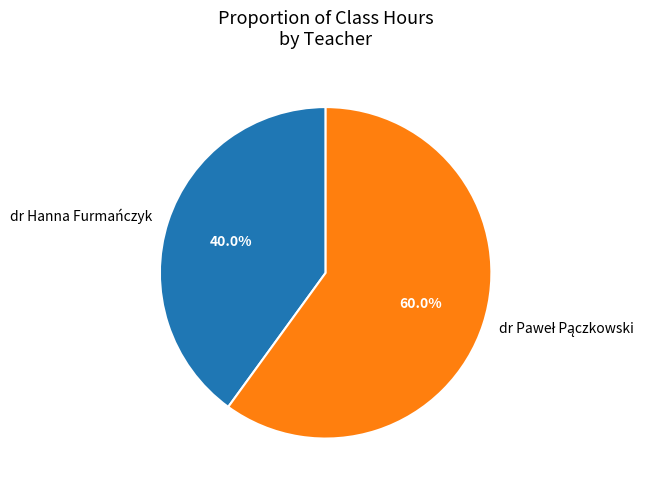

Is there a majority slice in this chart?

Yes